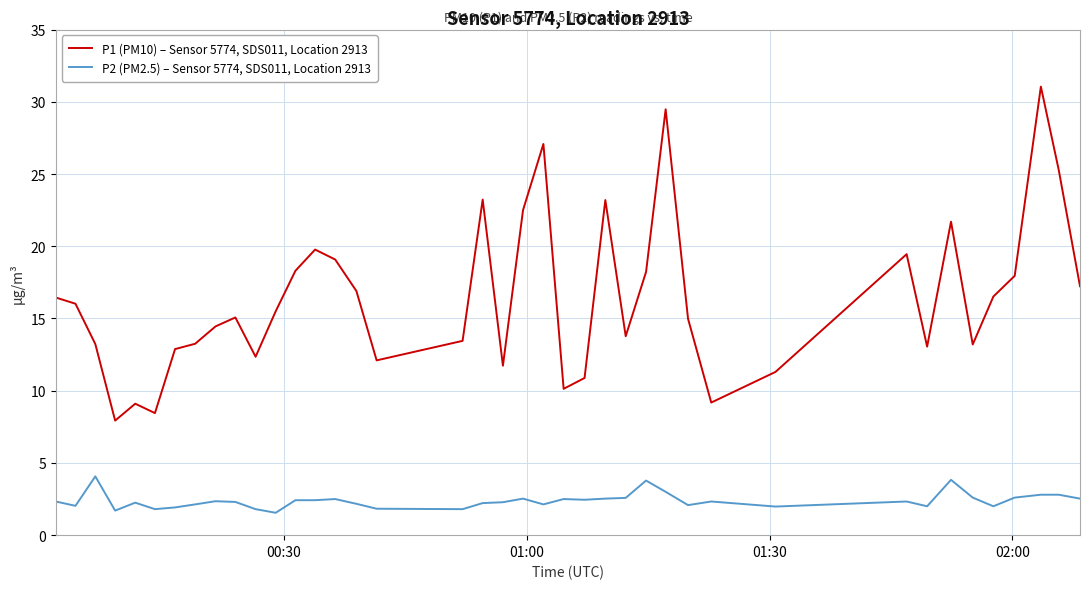

What is the difference between the maximum and minimum values in the P2 (PM2.5) – Sensor 5774, SDS011, Location 2913 series?

2.5